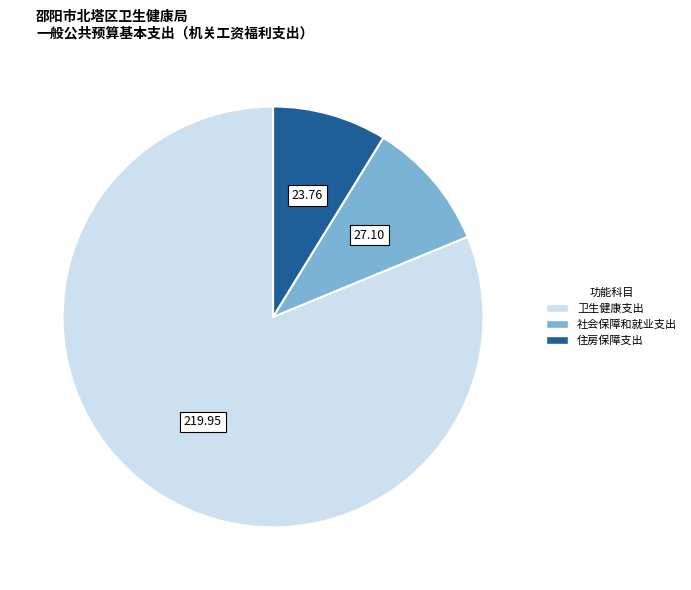

Is there any slice that represents more than half of the pie?

Yes